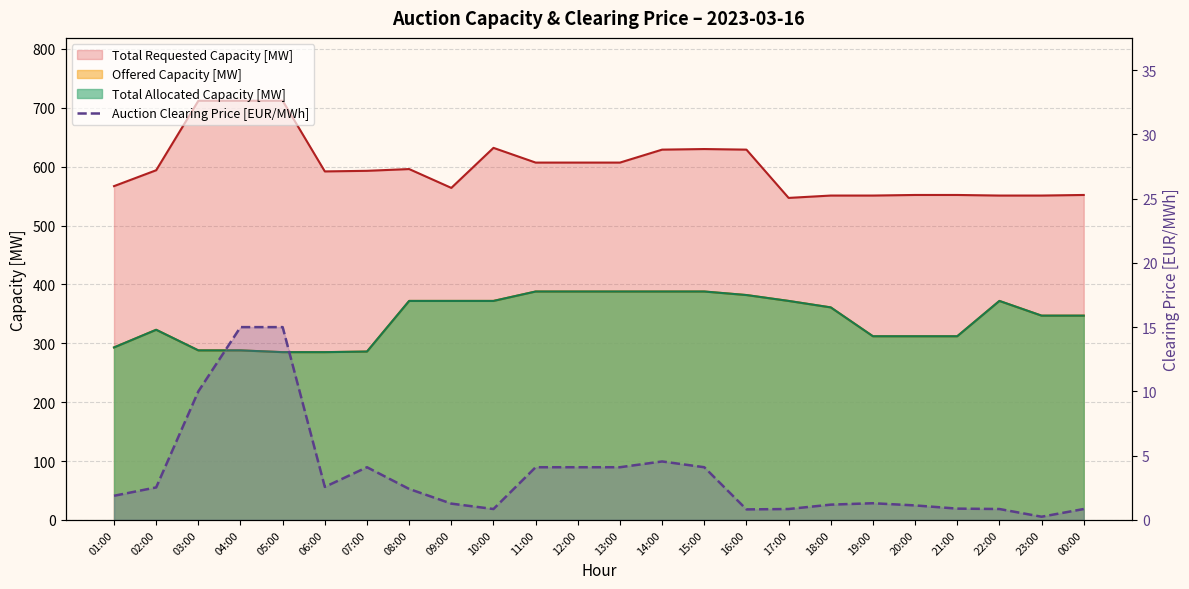

What is the label of the 6th point from the right?

19:00